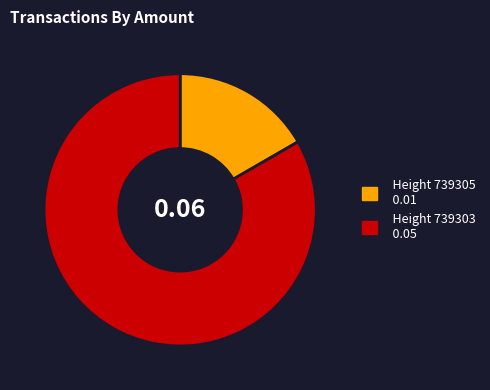

Does any single category account for the majority?

Yes